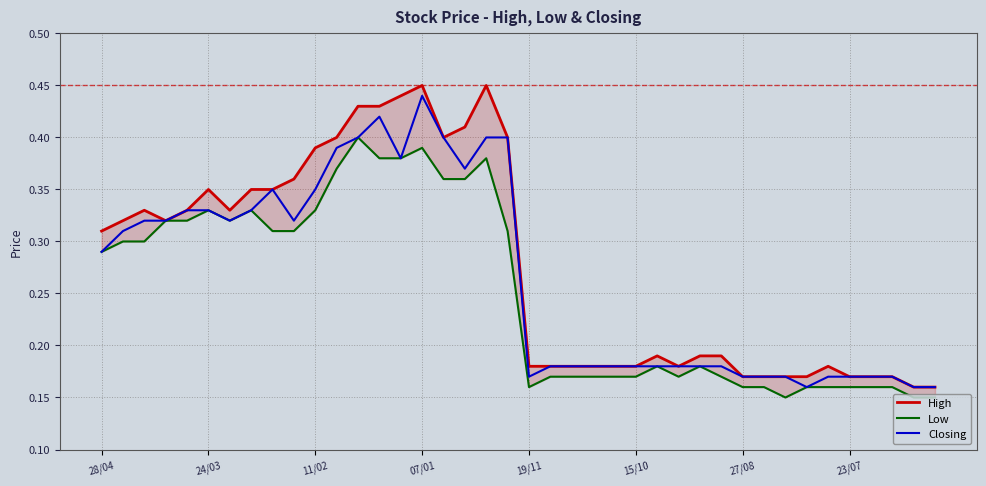

True or false: Closing and Low intersect in this chart.

False